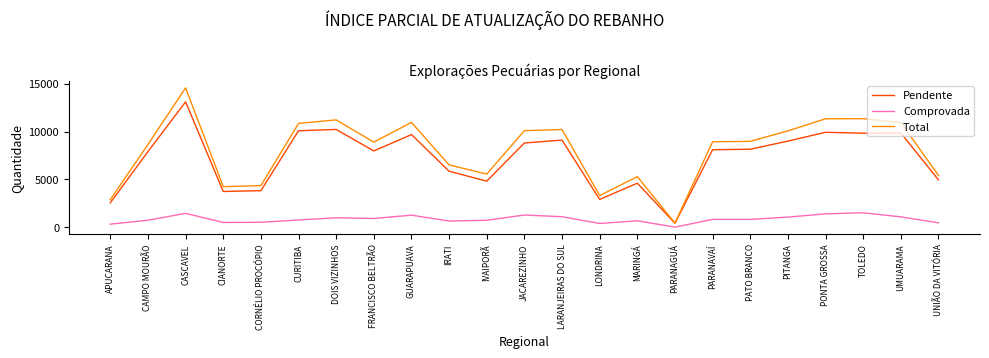

The value of Total at LONDRINA is 3316. True or false?

True